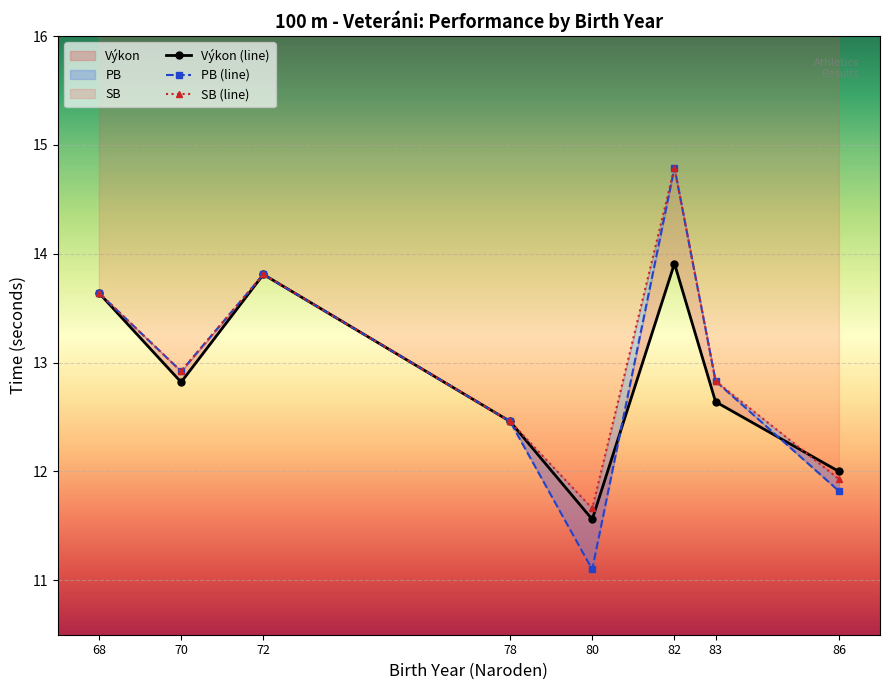

What is the sum of the Výkon (line) values at 83 and 72?

26.5